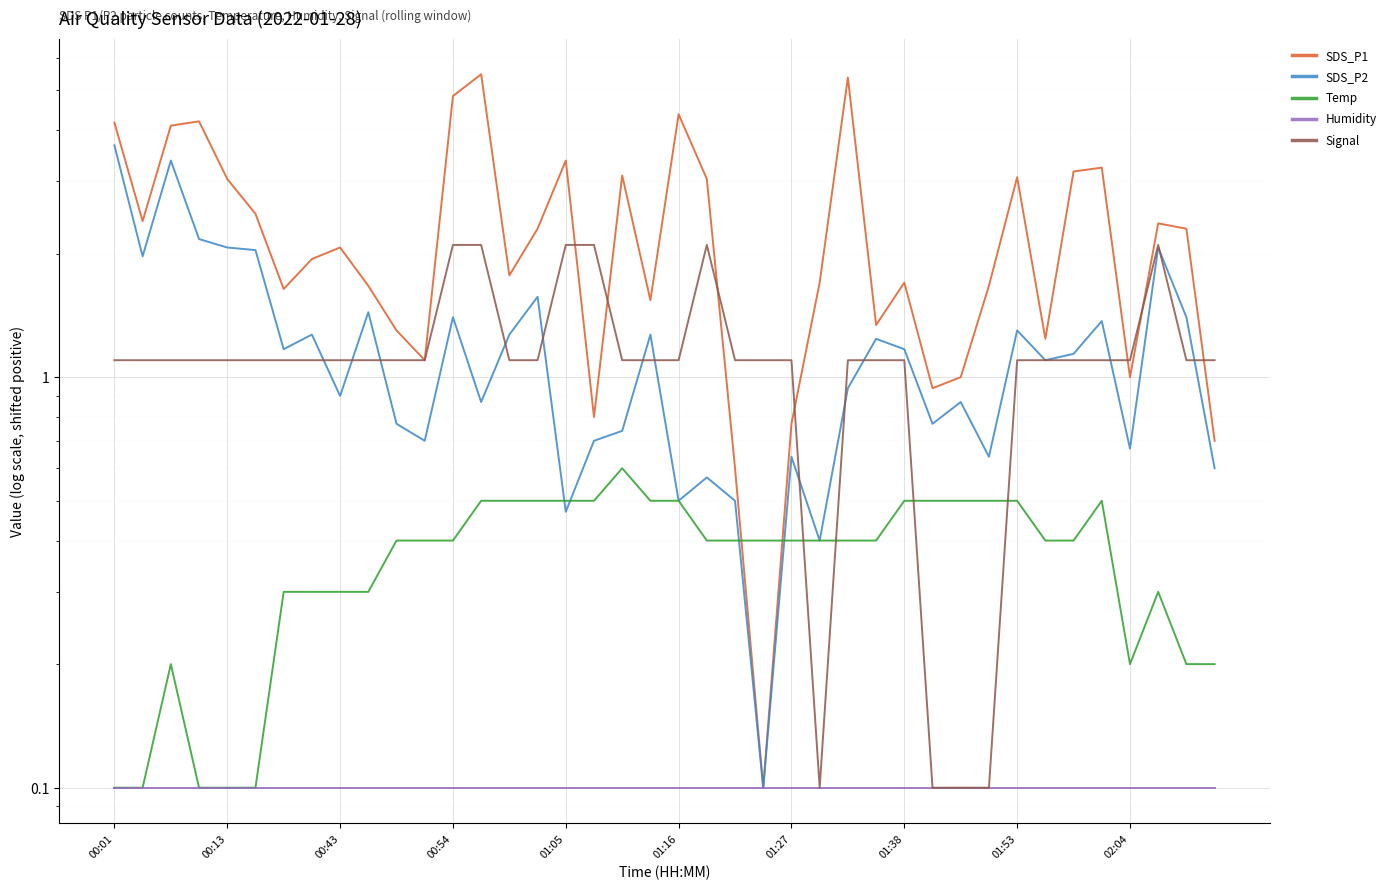

Which series has the widest spread of values?

SDS_P1